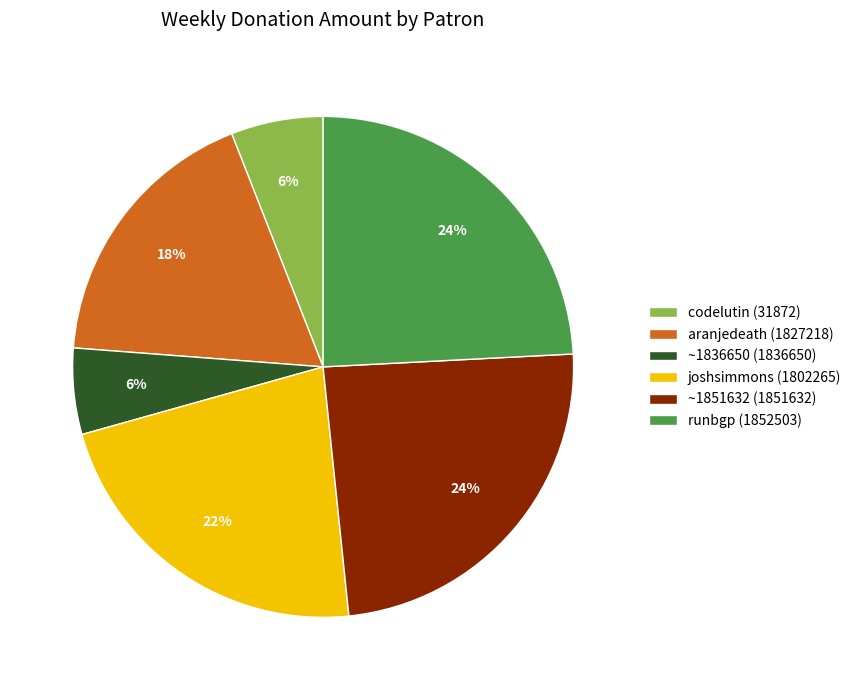

How many slices are in this pie chart?

6